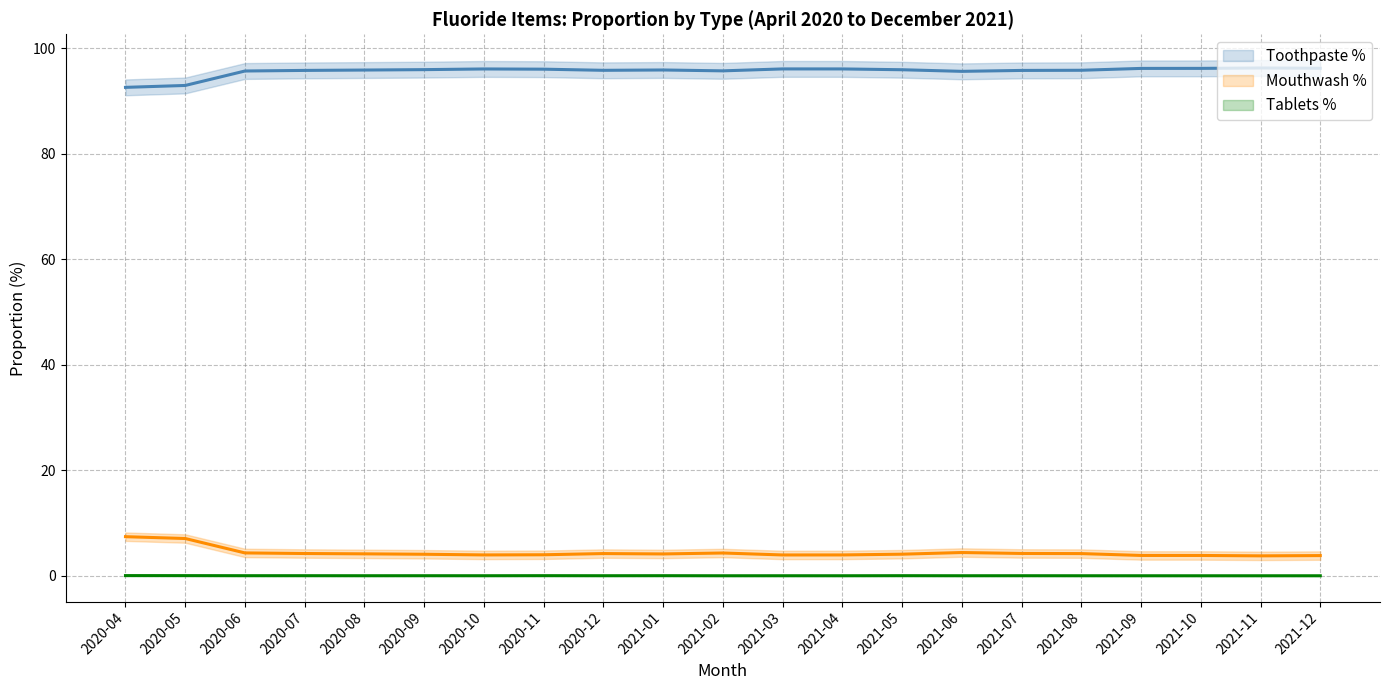

In Toothpaste %, how many points are lower than both neighbors (excluding endpoints)?

3